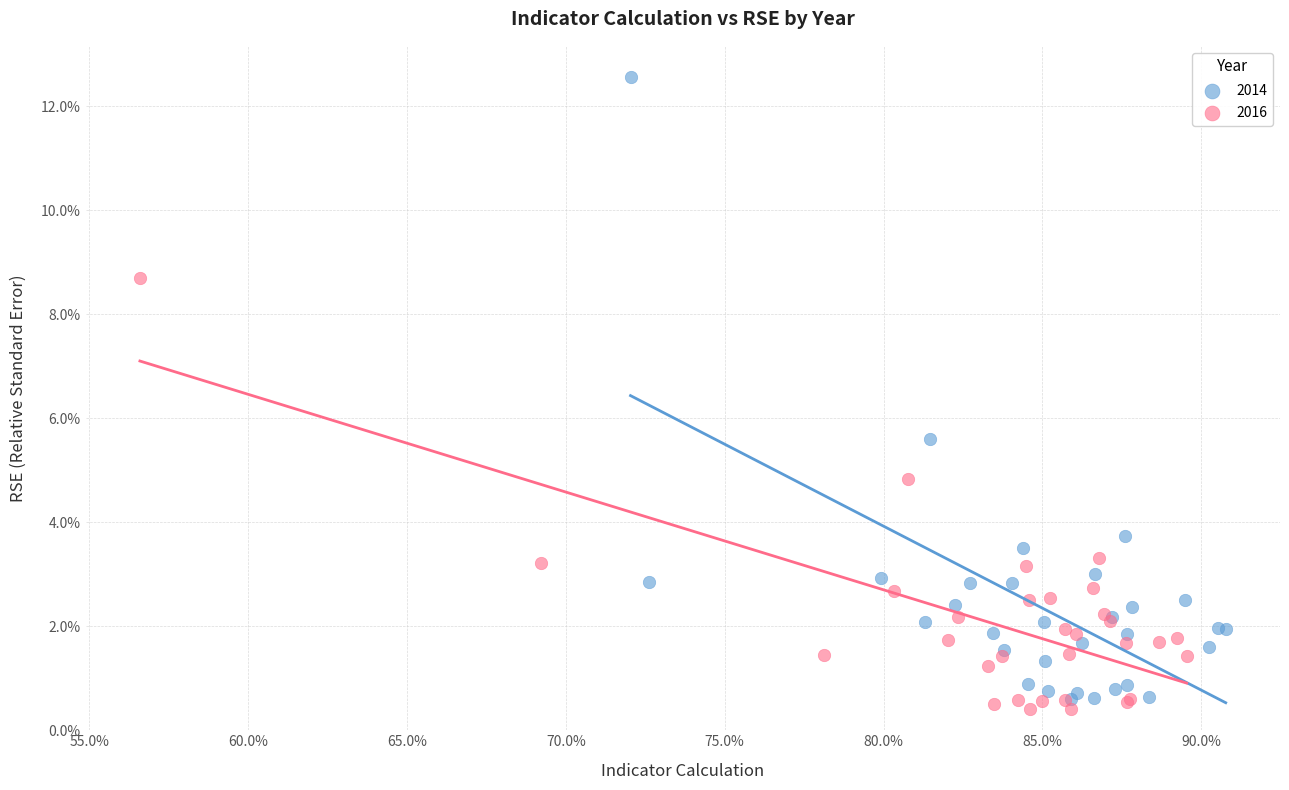

What are all the series names shown in the legend?

2014, 2016